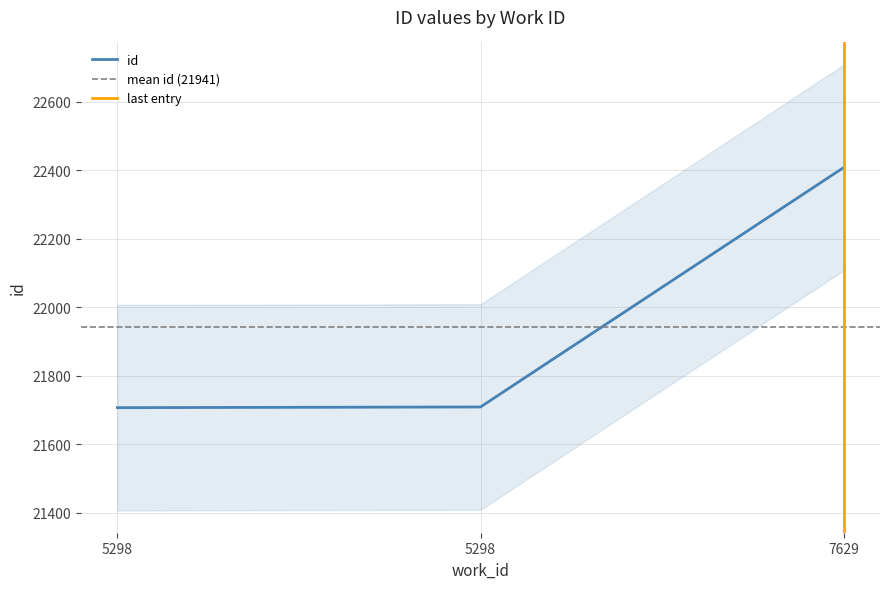

What is the value of the 3rd point from the left?

22408